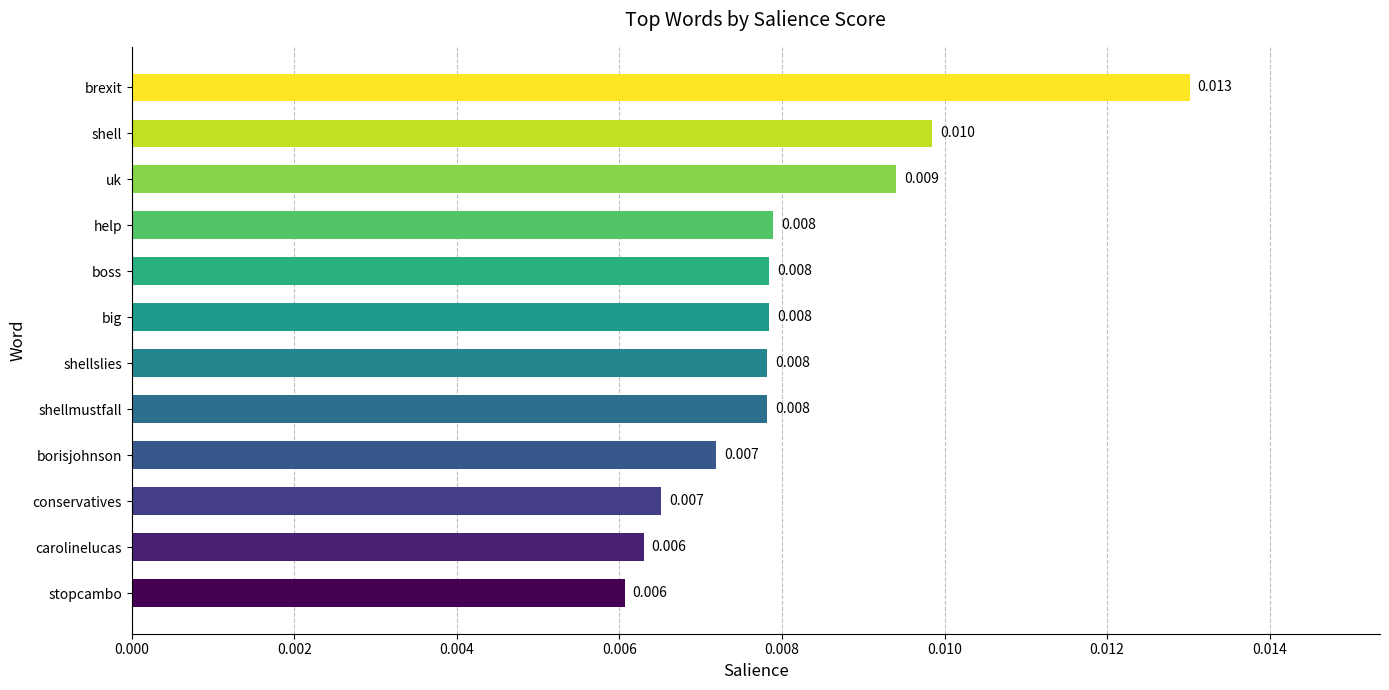

Which has a higher value, borisjohnson or stopcambo?

borisjohnson